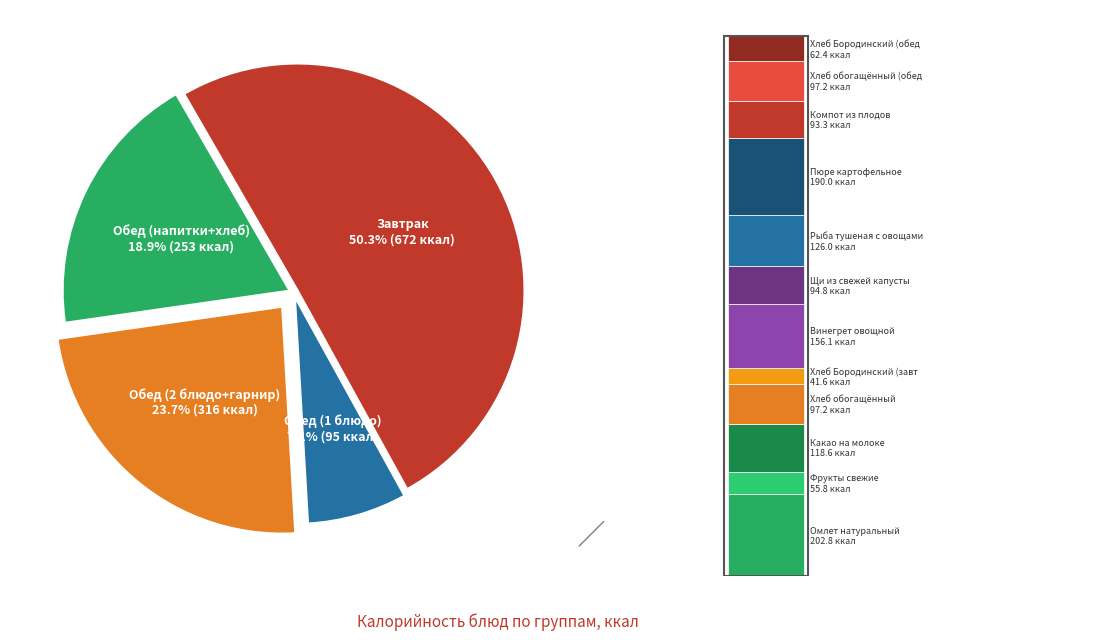

What is the ratio of the value at Хлеб Бородинский (обед) to the value at Хлеб обогащённый?

0.6